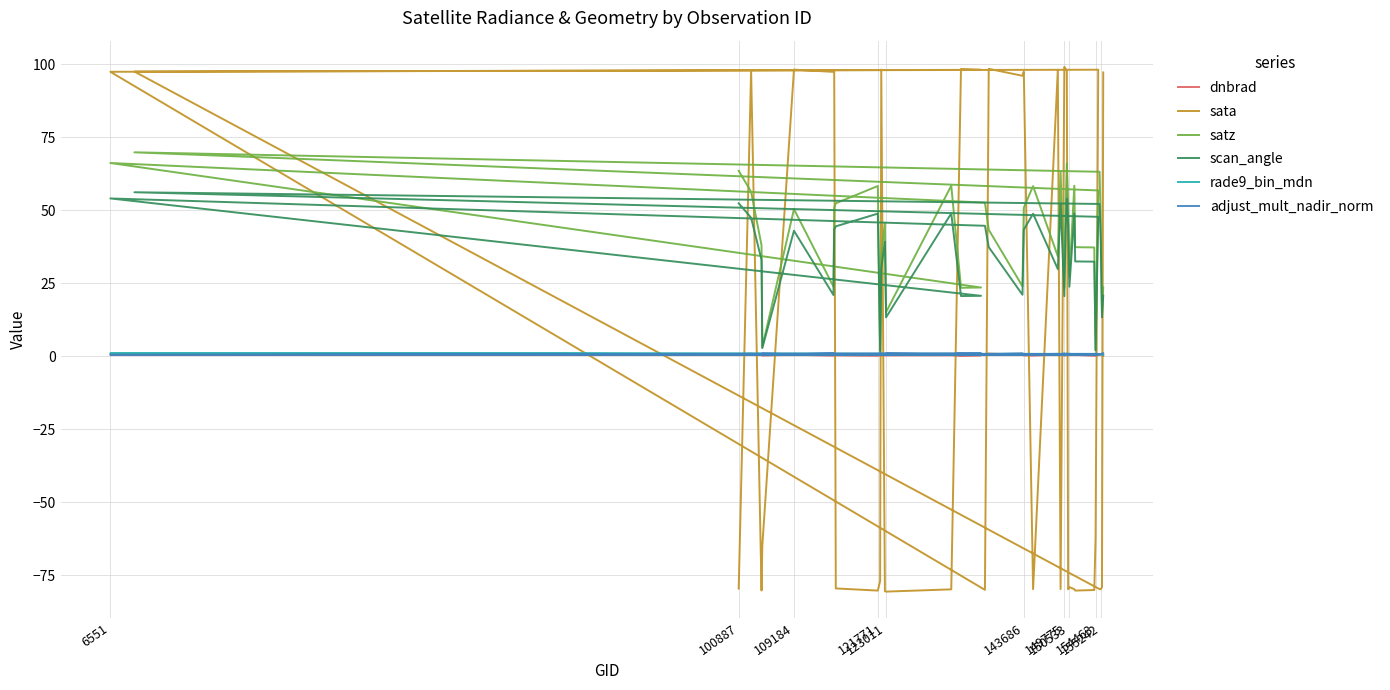

What is the greatest value displayed?

99.1